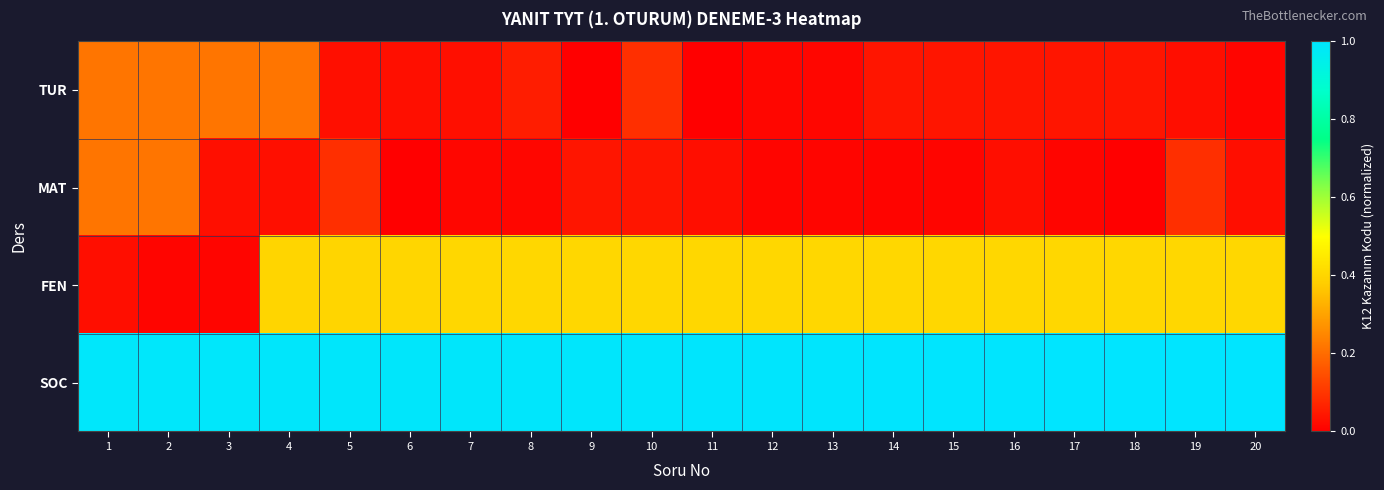

At which category is the sum across all series the highest?

4